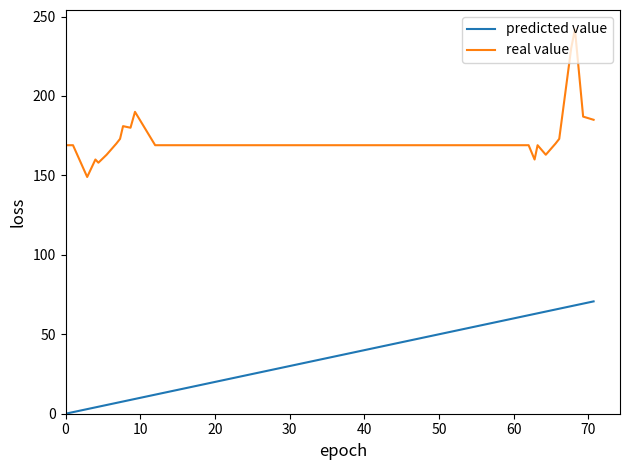

How many values in the predicted value series are below 36?

13